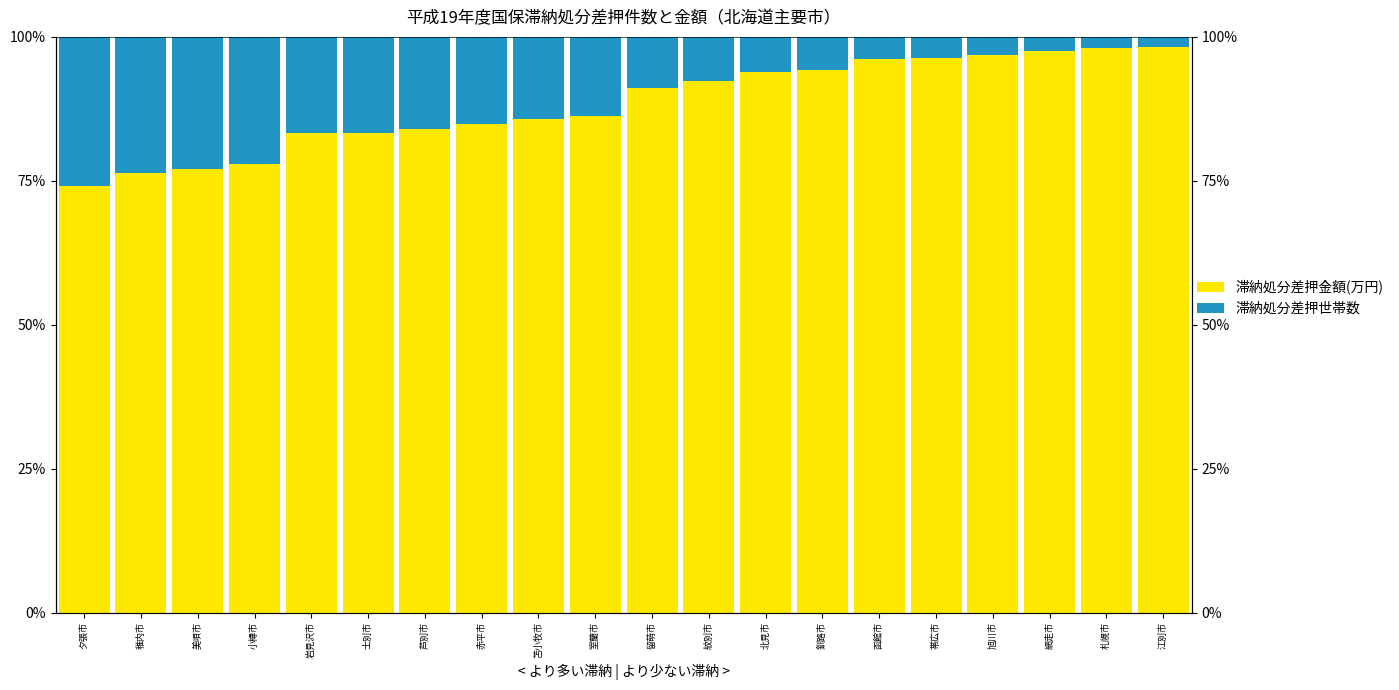

Which series has the largest range (max minus min)?

滞納処分差押世帯数